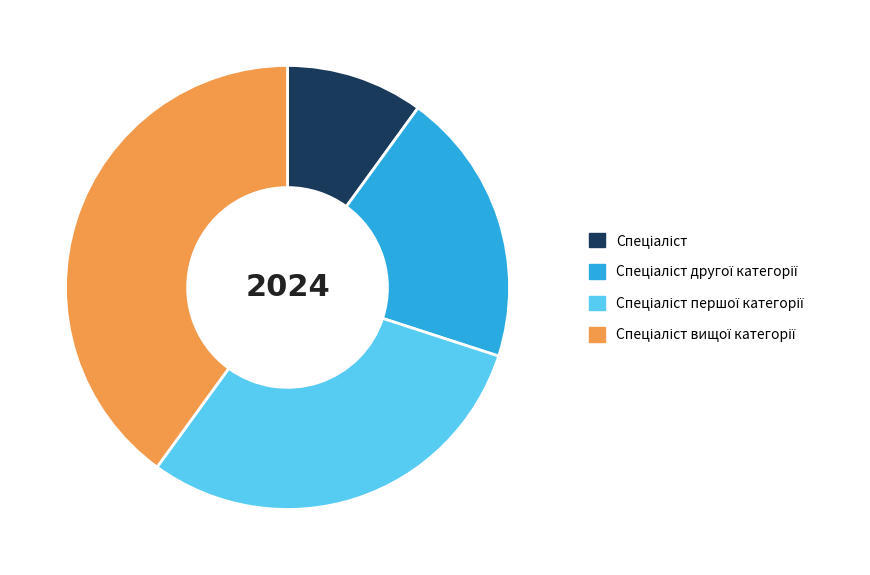

Is there a majority slice in this chart?

No